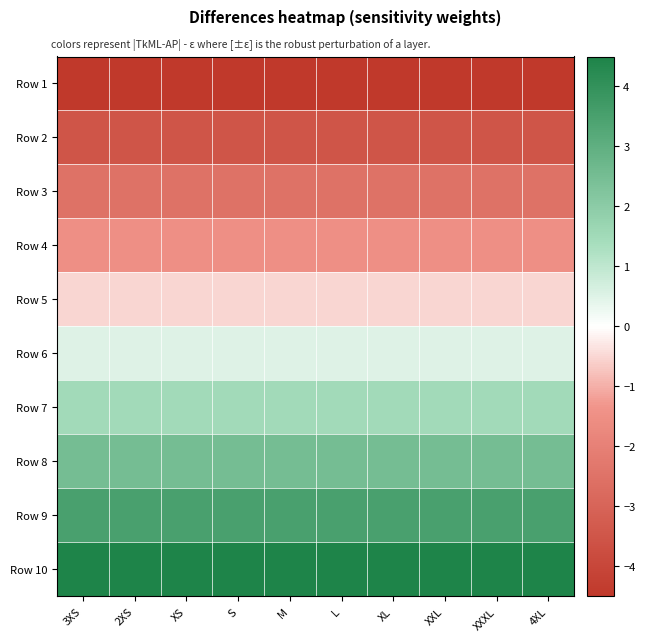

At XL, list the series in order from largest to smallest.

Row 10, Row 9, Row 8, Row 7, Row 6, Row 5, Row 4, Row 3, Row 2, Row 1